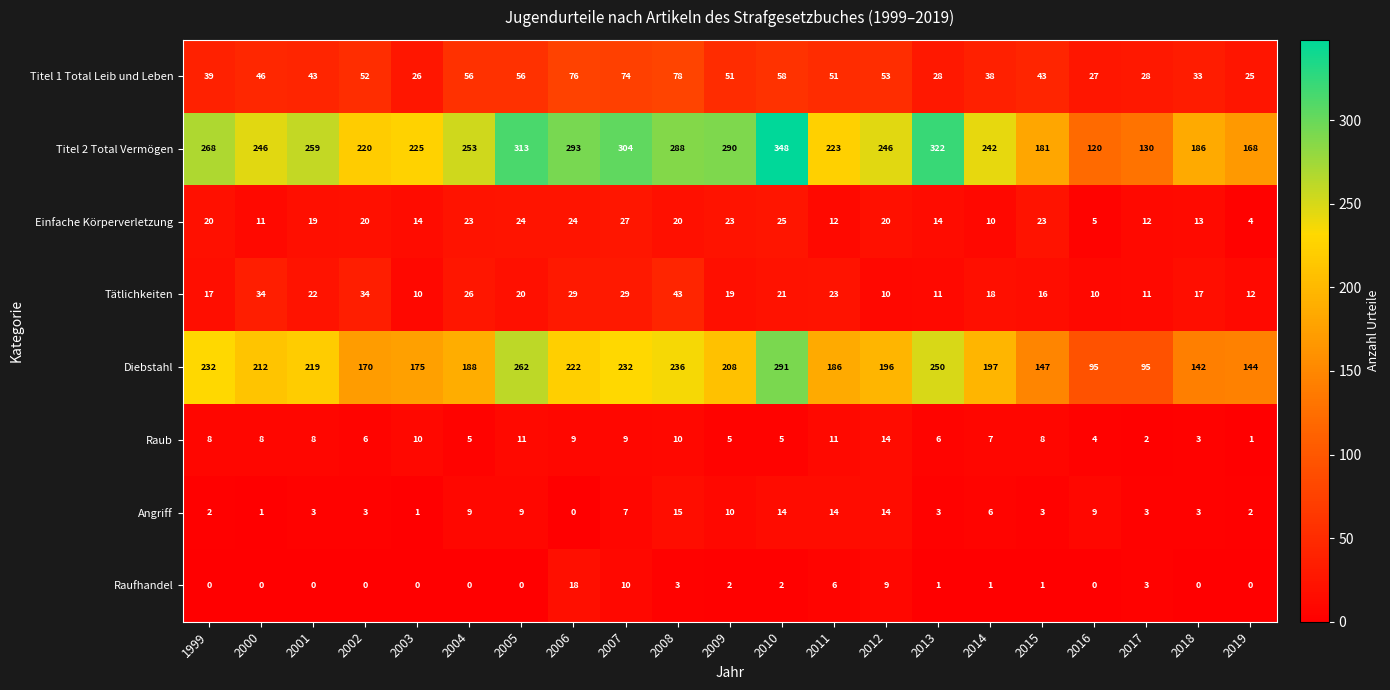

Which category has the highest value in the Tätlichkeiten series?

2008